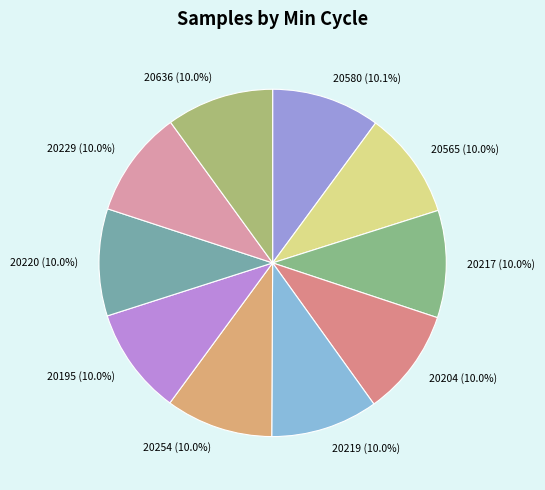

What is the ratio of the value at 20217 (10.0%) to the value at 20195 (10.0%)?

1.0